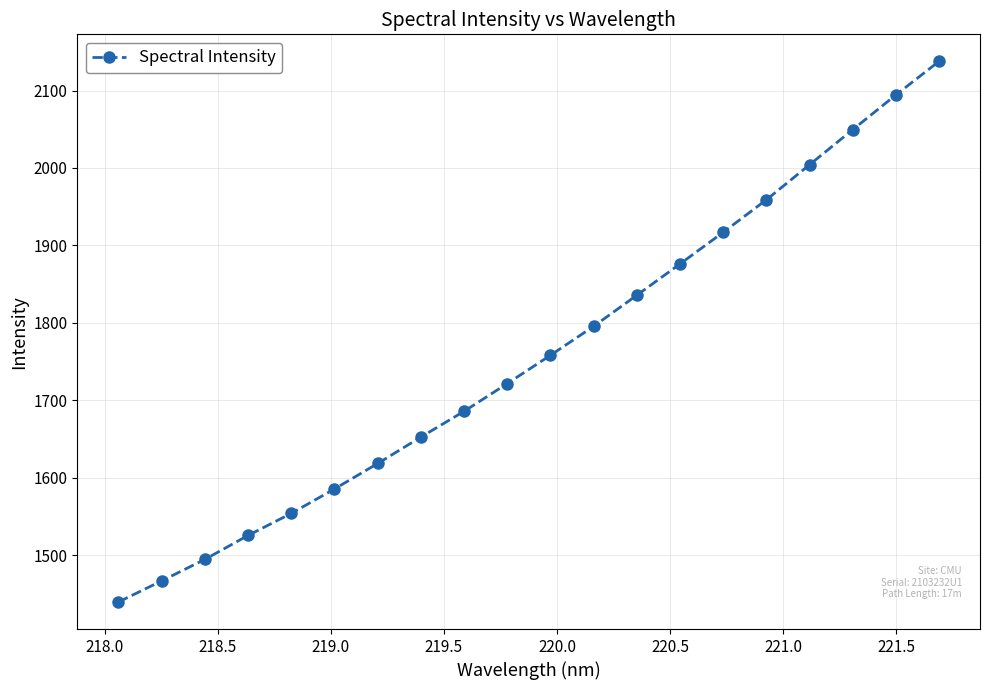

True or false: the data has more than 1 interior local peaks.

False